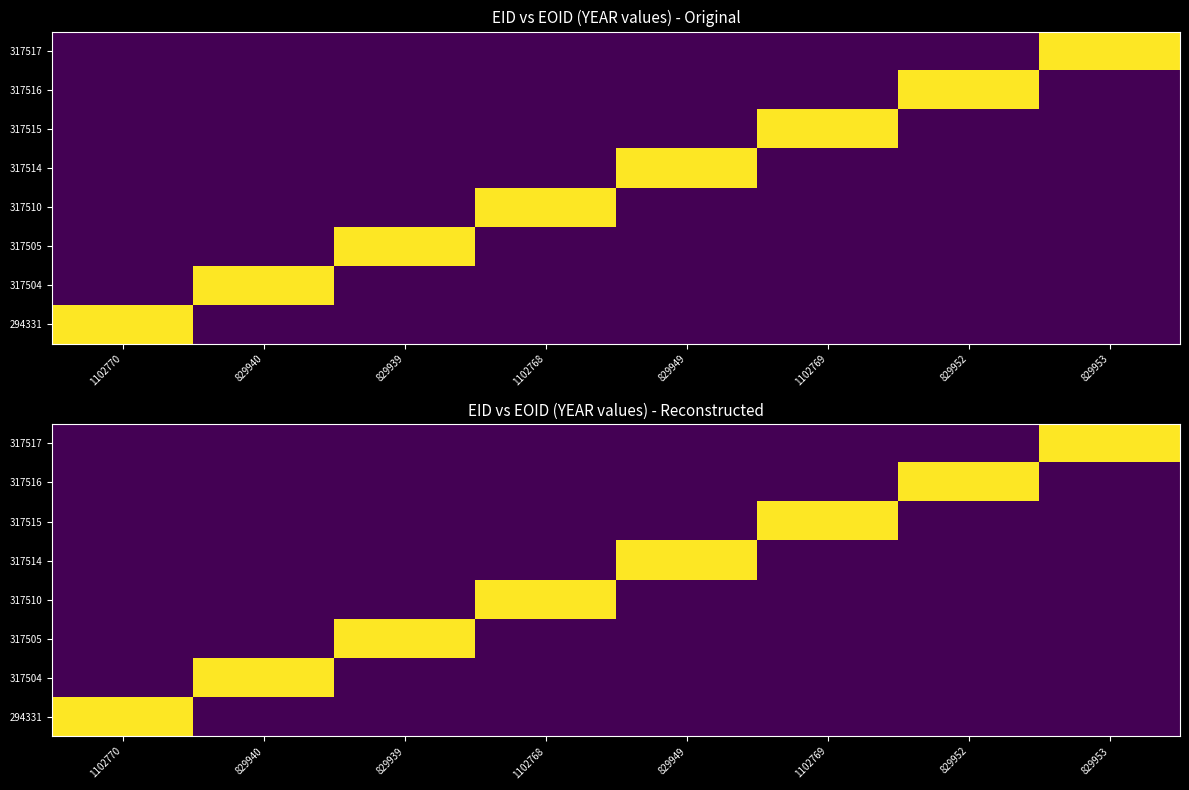

Which series has the widest spread of values?

294331